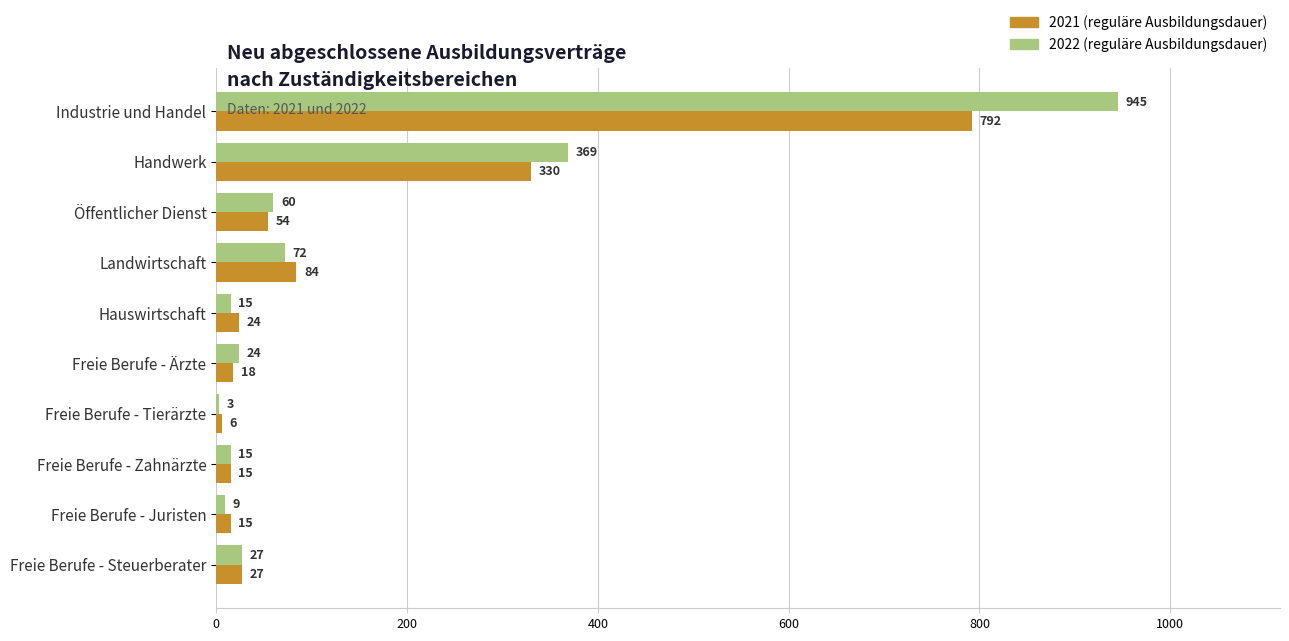

What is the maximum value shown in the chart?

945